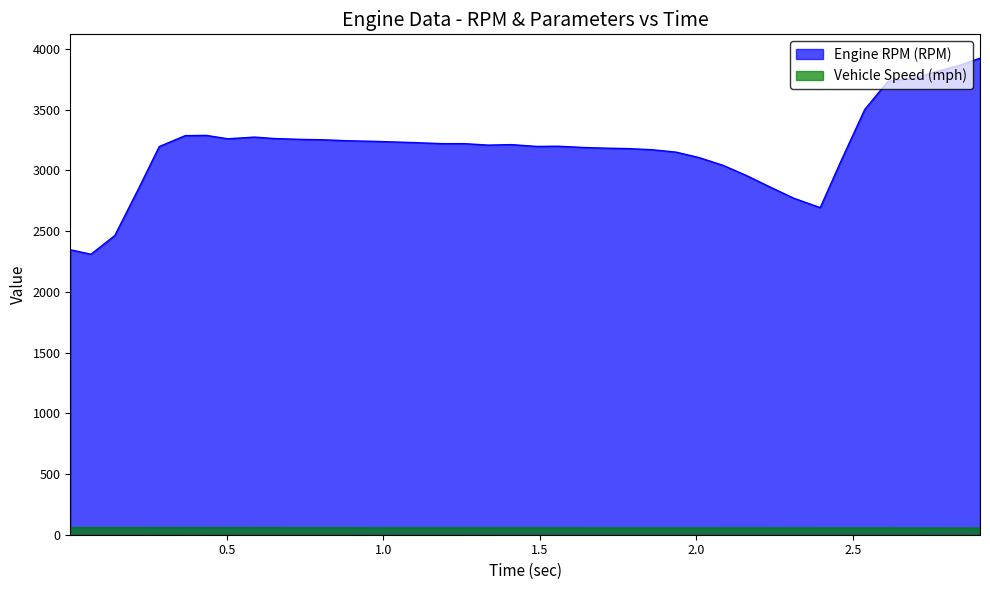

Reading right to left, what are all the values shown in this chart?

Engine RPM (RPM): 3925.0	3869.0	3810.0	3761.0	3734.0	3502.0	3071.0	2694.0	2771.0	2861.0	2959.0	3042.0	3107.0	3151.0	3171.0	3180.0	3184.0	3189.0	3200.0	3198.0	3213.0	3209.0	3221.0	3221.0	3229.0	3234.0	3240.0	3245.0	3253.0	3256.0	3263.0	3275.0	3261.0	3289.0	3287.0	3197.0	2851.0	2464.0	2310.0	2347.0
Vehicle Speed (mph): 54.5	54.6	54.8	55.0	55.2	55.2	55.2	55.2	55.3	55.5	55.5	55.5	55.6	55.6	55.7	55.8	55.8	56.0	56.0	56.2	56.3	56.4	56.5	56.6	56.7	56.8	56.9	57.0	57.1	57.2	57.4	57.4	57.7	57.6	57.6	57.7	57.9	57.9	57.9	58.0